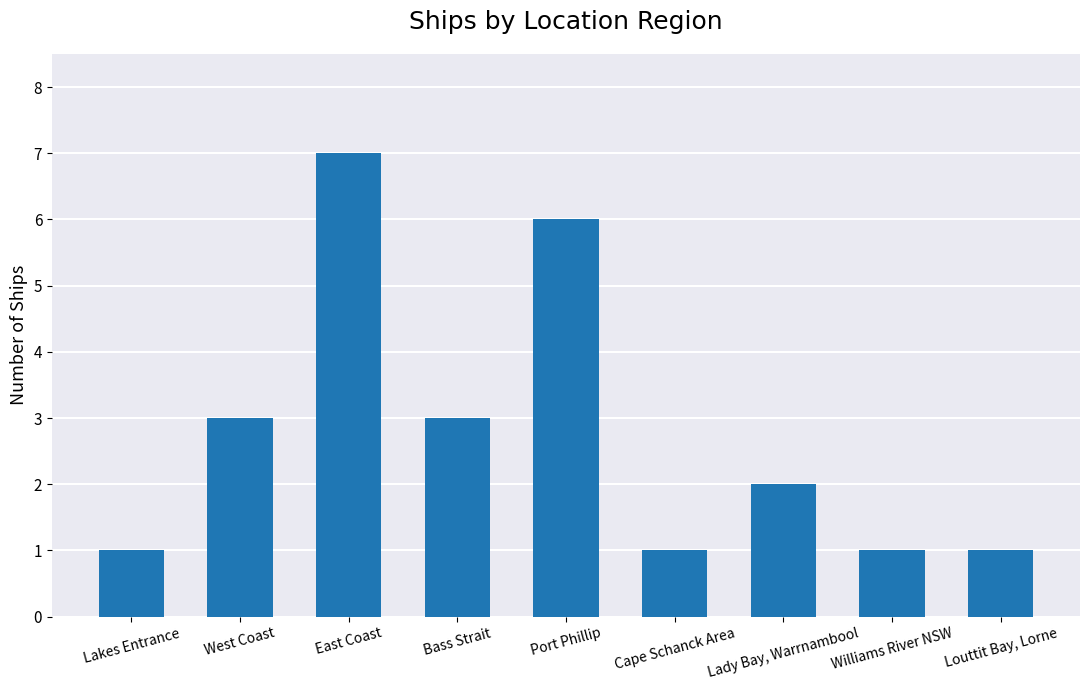

What is the difference between the maximum and minimum values?

6